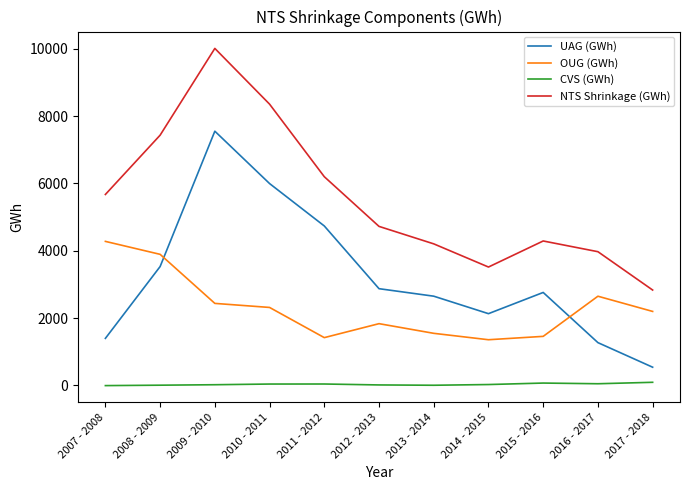

At which category is the sum across all series the highest?

2009 - 2010